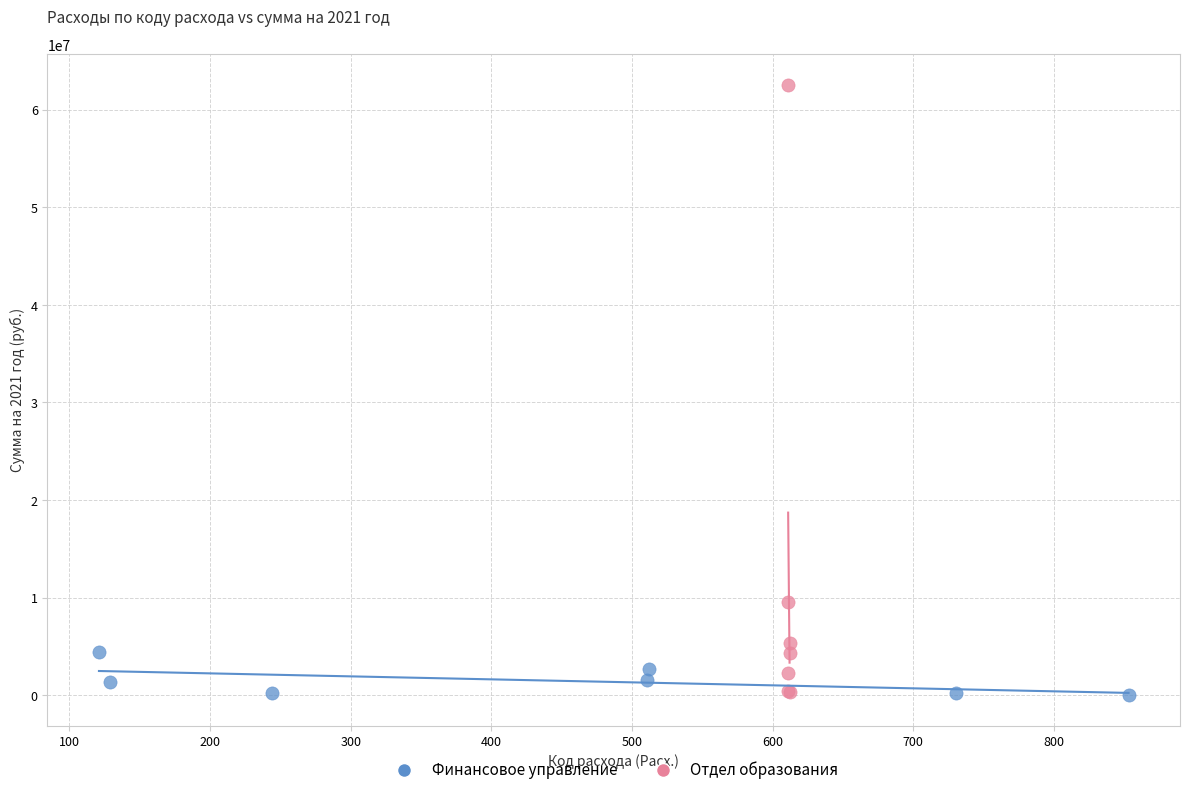

Which series has the widest spread of Y values?

Отдел образования